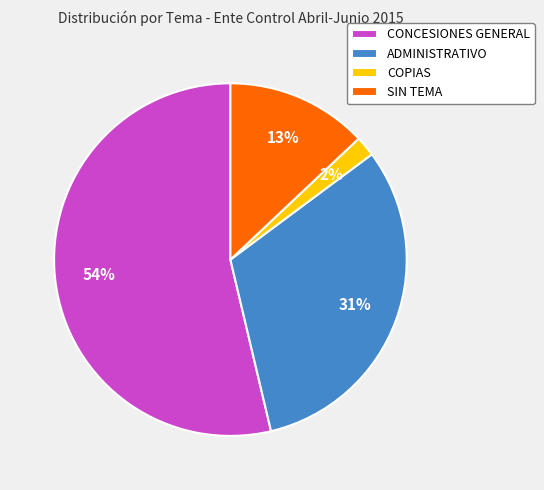

Is it true that CONCESIONES GENERAL is 54% of the pie?

True